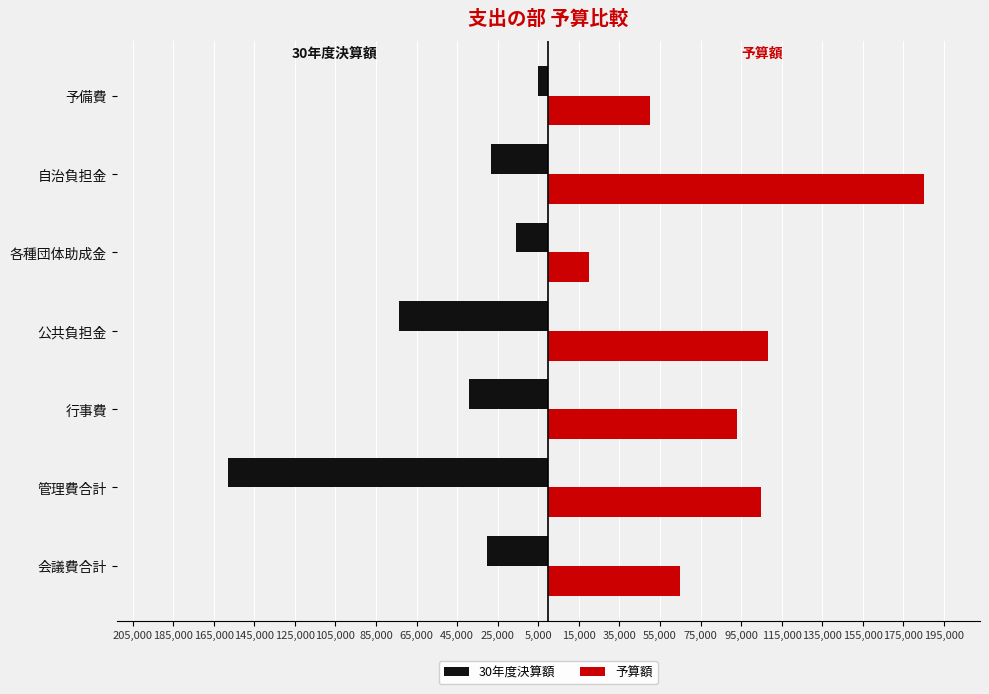

What are all the series names shown in the legend?

30年度決算額, 予算額